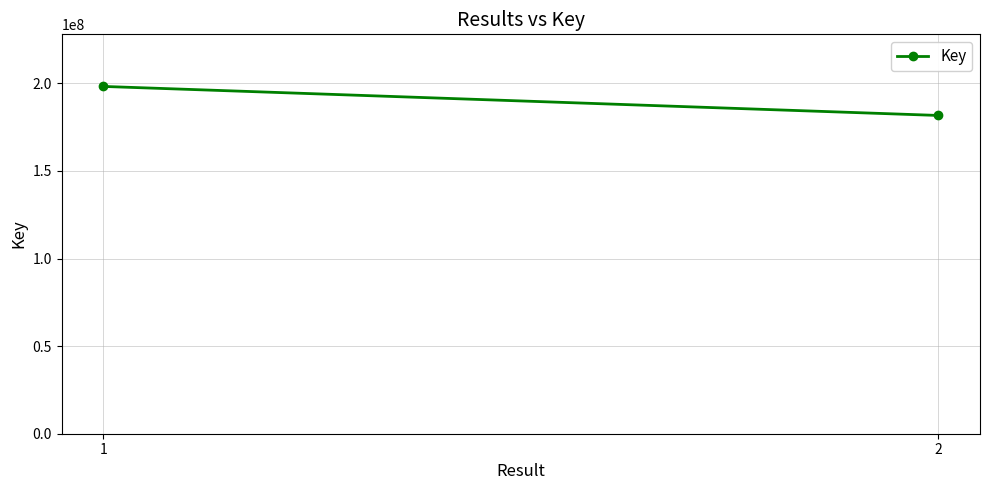

The chart shows a value of 181678704 at 2. True or false?

True